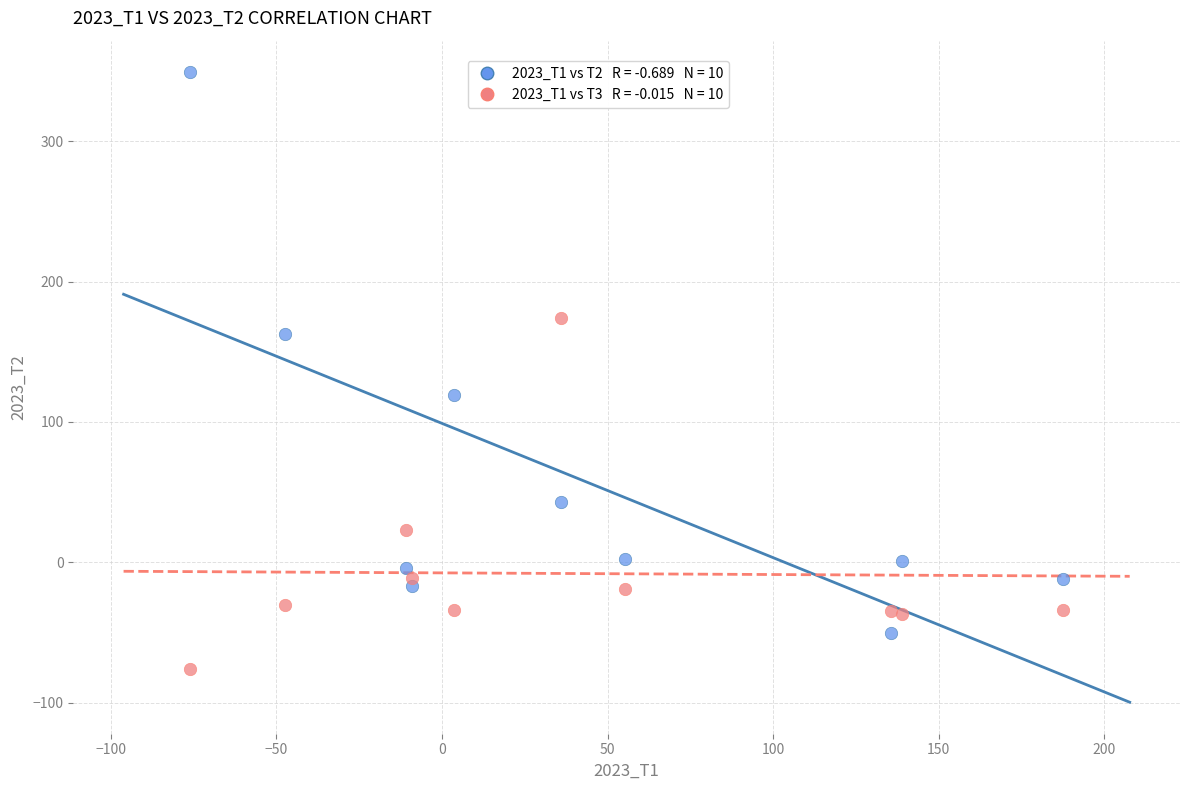

Across all data points, what is the range of Y values (max minus min)?

425.2